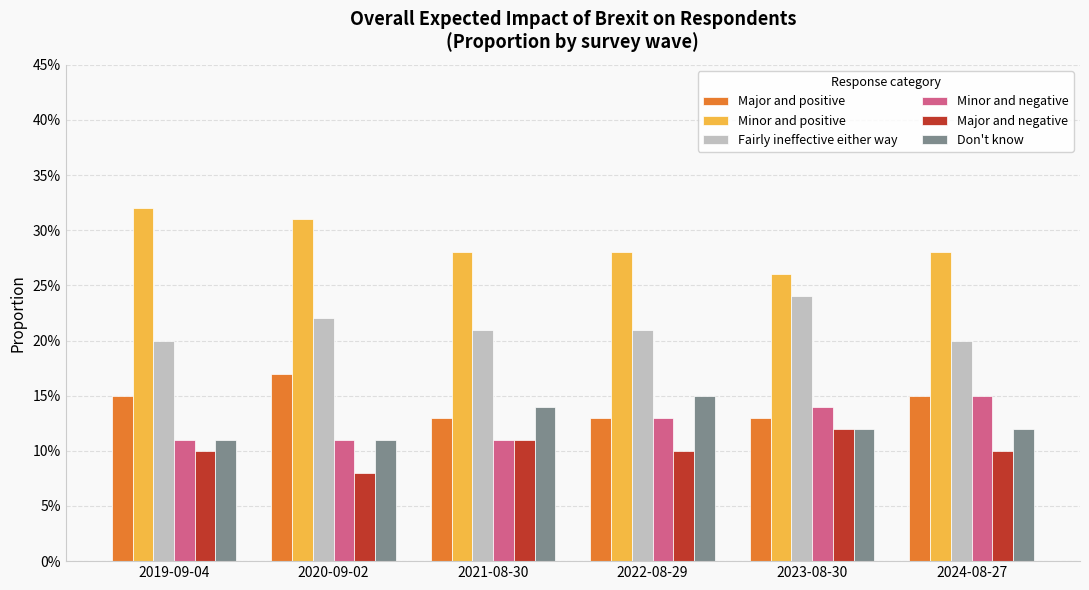

Between 2019-09-04 and 2020-09-02, which is larger?

2020-09-02